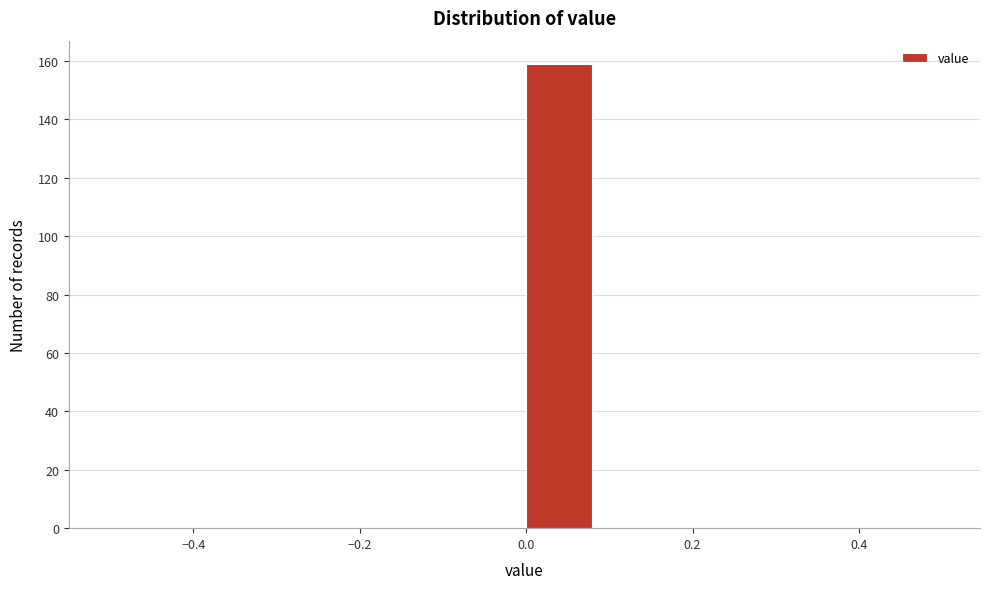

Reading left to right, list every bar in this chart as the range it spans on the x-axis followed by its height. Neither the bar edges nor the heights are printed on the chart, so give them approximately, as read against the axes.

-0.50 to -0.42: 0
-0.42 to -0.34: 0
-0.34 to -0.24: 0
-0.24 to -0.16: 0
-0.16 to -0.08: 0
-0.08 to 0.00: 0
0.00 to 0.08: 160
0.08 to 0.16: 0
0.16 to 0.26: 0
0.26 to 0.34: 0
0.34 to 0.42: 0
0.42 to 0.50: 0